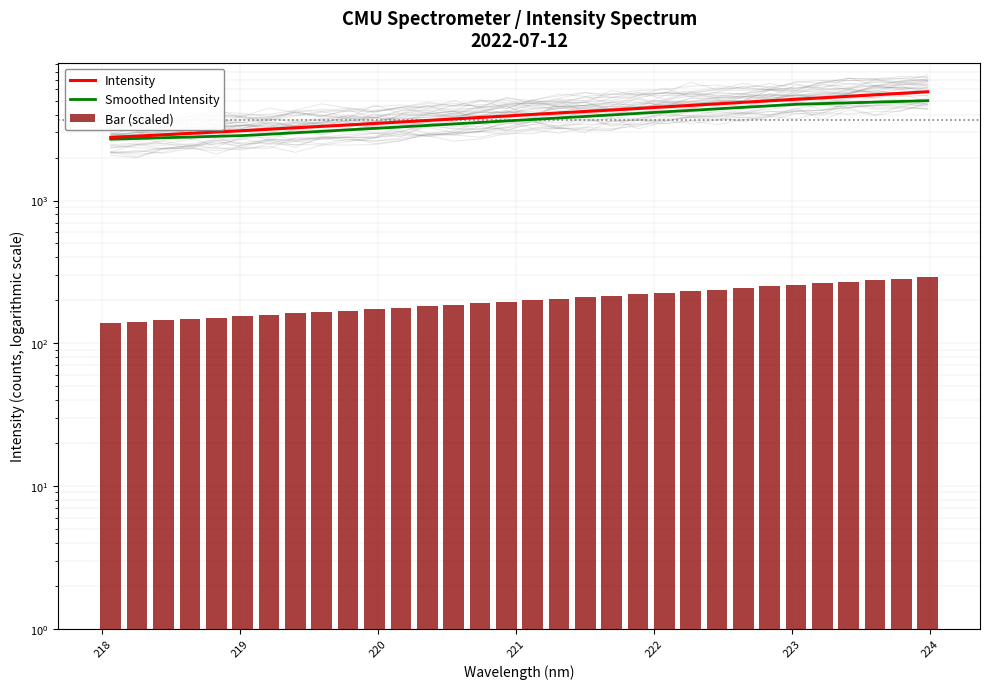

How many data points in Bar (scaled) are above 200?

16